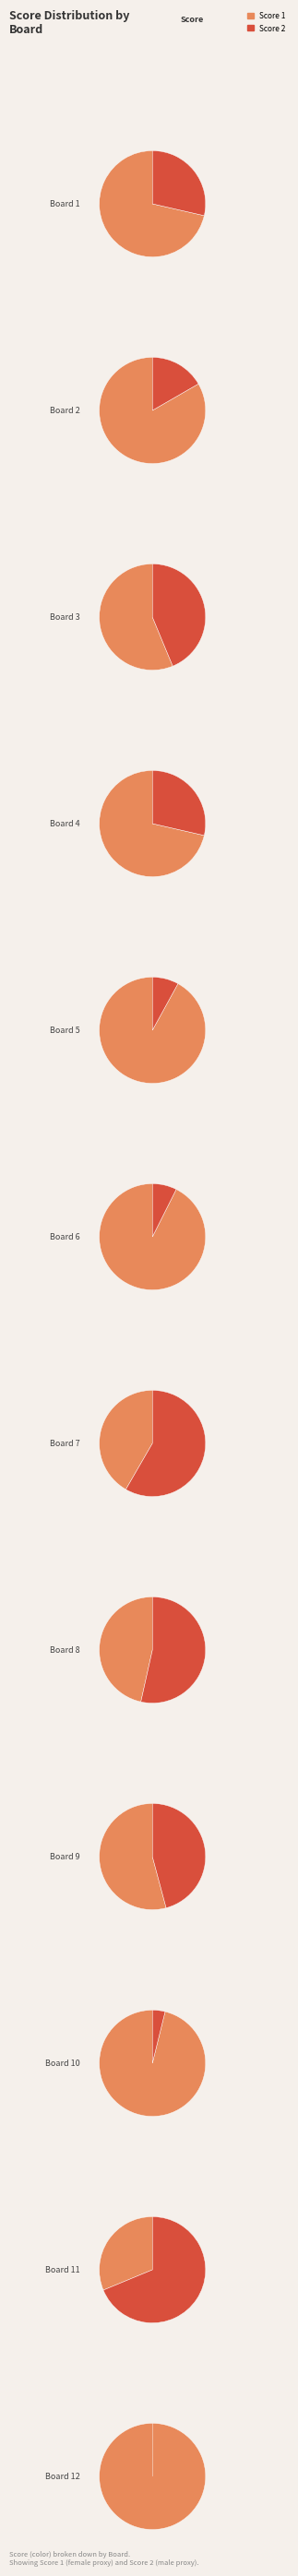

To the nearest percent, what is the average slice percentage?

8%